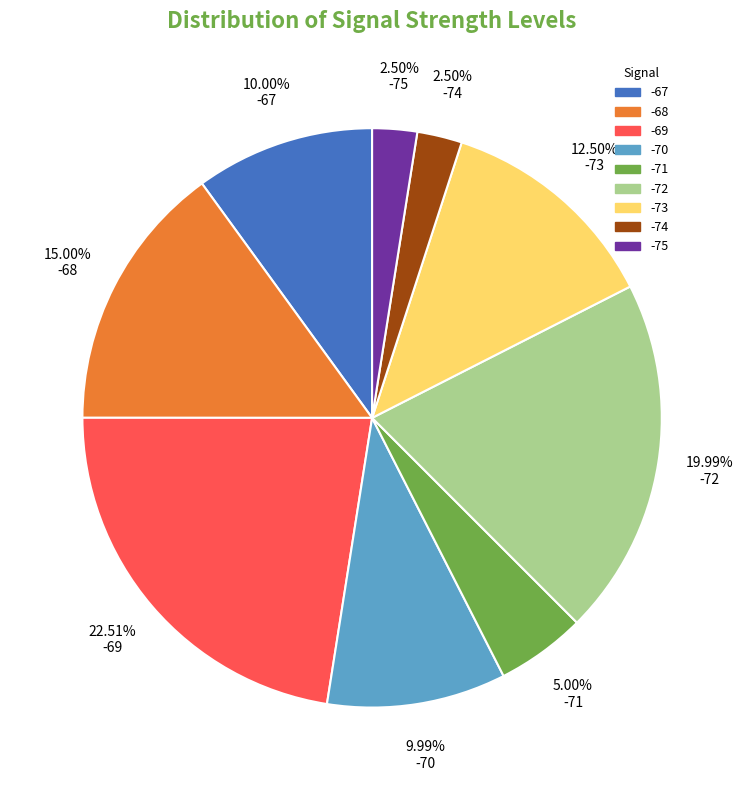

Does any single category account for the majority?

No